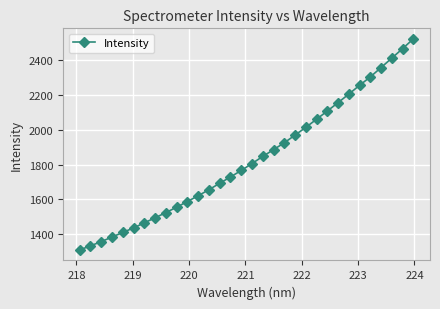

What is the sum of all values?

58630.6